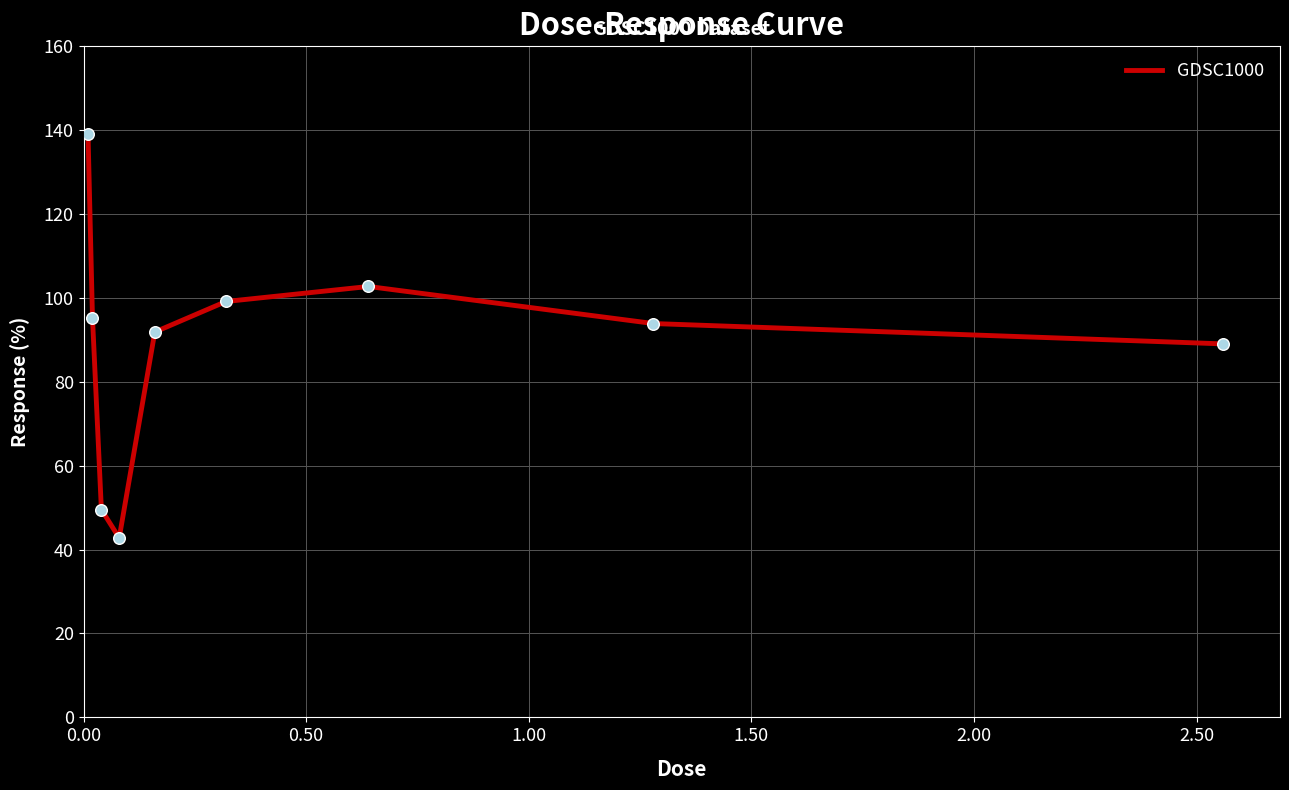

What is the smallest value displayed?

42.8